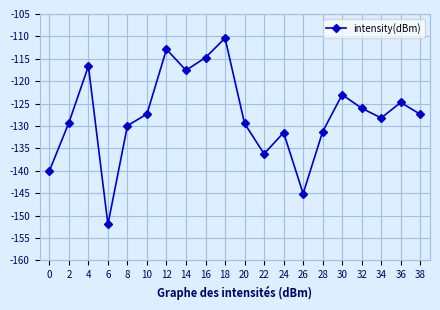

The chart shows a value of -112.9 at 12. True or false?

True